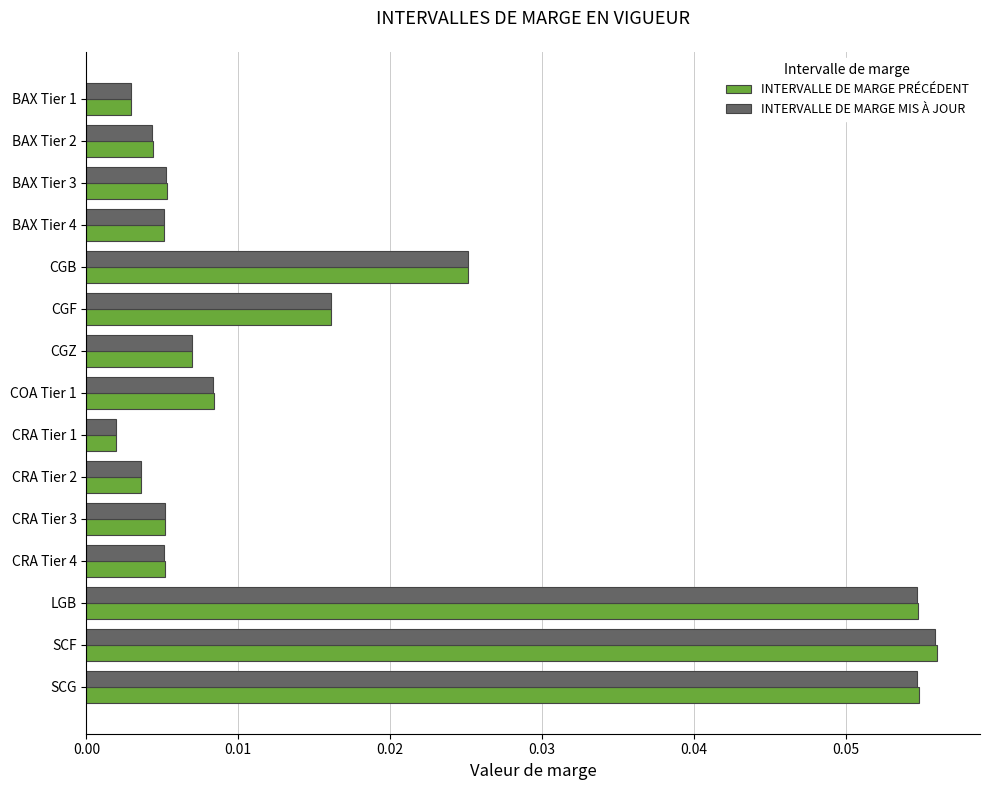

Which category has the highest value in the INTERVALLE DE MARGE MIS À JOUR series?

SCF